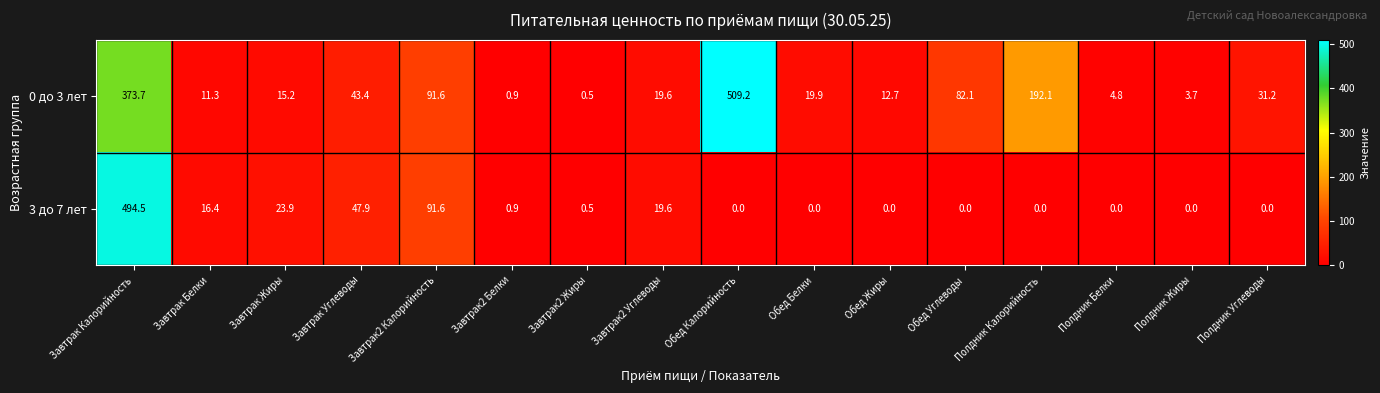

Between Обед Калорийность and Обед Белки, which series saw the biggest shift?

0 до 3 лет